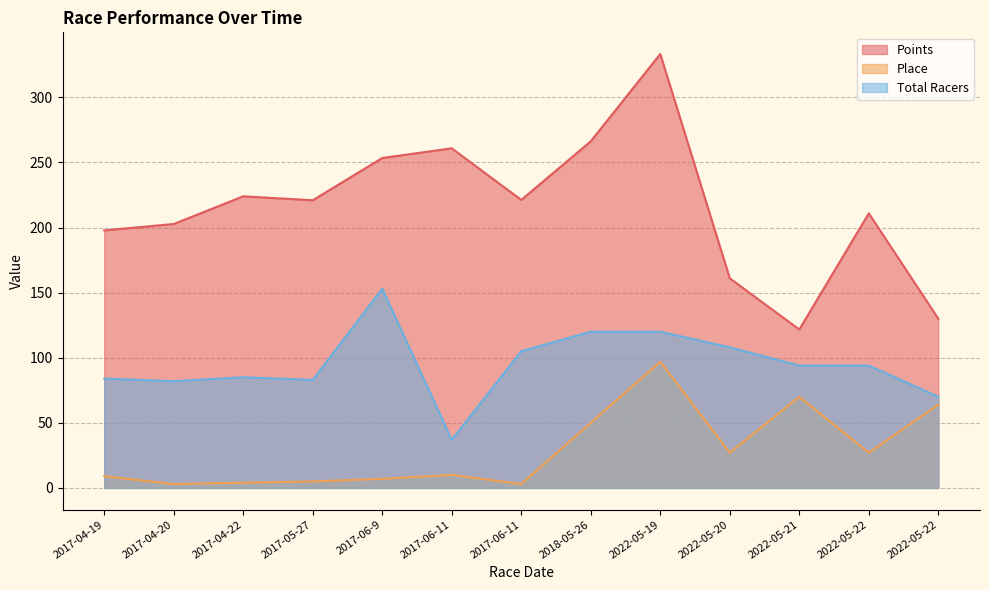

Rank the categories by Total Racers value from highest to lowest.

2017-06-9, 2018-05-26, 2022-05-19, 2022-05-20, 2017-06-11, 2022-05-21, 2022-05-22, 2017-04-22, 2017-04-19, 2017-05-27, 2017-04-20, 2022-05-22, 2017-06-11